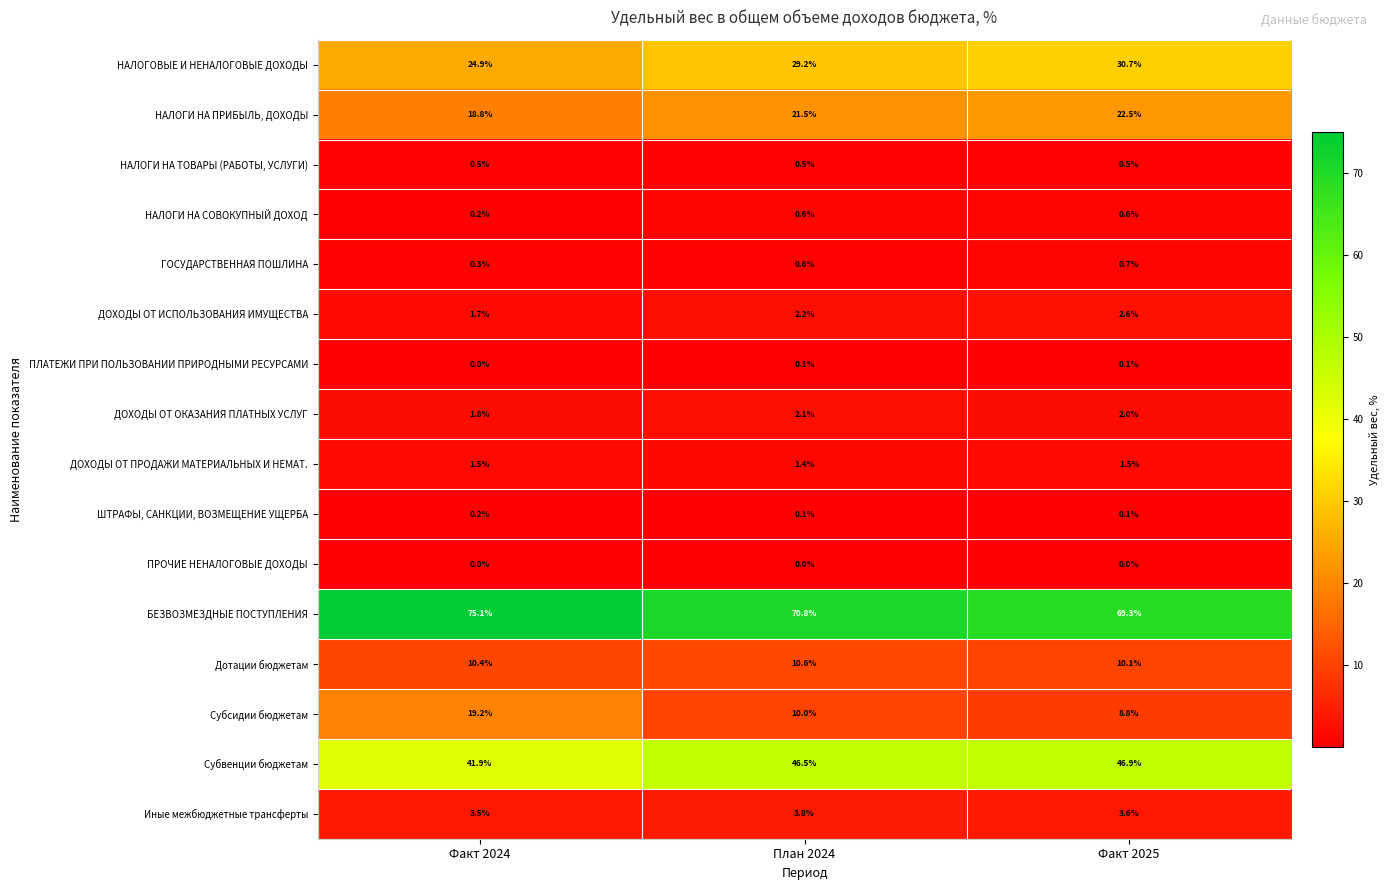

Rank the series by their maximum value, from lowest to highest.

ПРОЧИЕ НЕНАЛОГОВЫЕ ДОХОДЫ, ПЛАТЕЖИ ПРИ ПОЛЬЗОВАНИИ ПРИРОДНЫМИ РЕСУРСАМИ, ШТРАФЫ, САНКЦИИ, ВОЗМЕЩЕНИЕ УЩЕРБА, НАЛОГИ НА ТОВАРЫ (РАБОТЫ, УСЛУГИ), НАЛОГИ НА СОВОКУПНЫЙ ДОХОД, ГОСУДАРСТВЕННАЯ ПОШЛИНА, ДОХОДЫ ОТ ПРОДАЖИ МАТЕРИАЛЬНЫХ И НЕМАТ., ДОХОДЫ ОТ ОКАЗАНИЯ ПЛАТНЫХ УСЛУГ, ДОХОДЫ ОТ ИСПОЛЬЗОВАНИЯ ИМУЩЕСТВА, Иные межбюджетные трансферты, Дотации бюджетам, Субсидии бюджетам, НАЛОГИ НА ПРИБЫЛЬ, ДОХОДЫ, НАЛОГОВЫЕ И НЕНАЛОГОВЫЕ ДОХОДЫ, Субвенции бюджетам, БЕЗВОЗМЕЗДНЫЕ ПОСТУПЛЕНИЯ